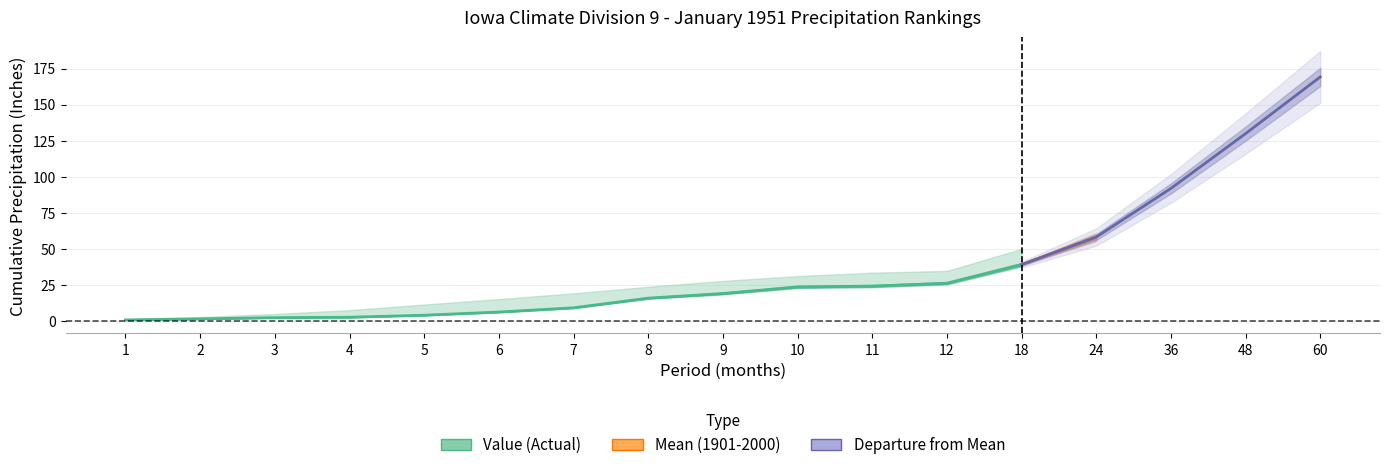

True or false: Value and Mean intersect in this chart.

False